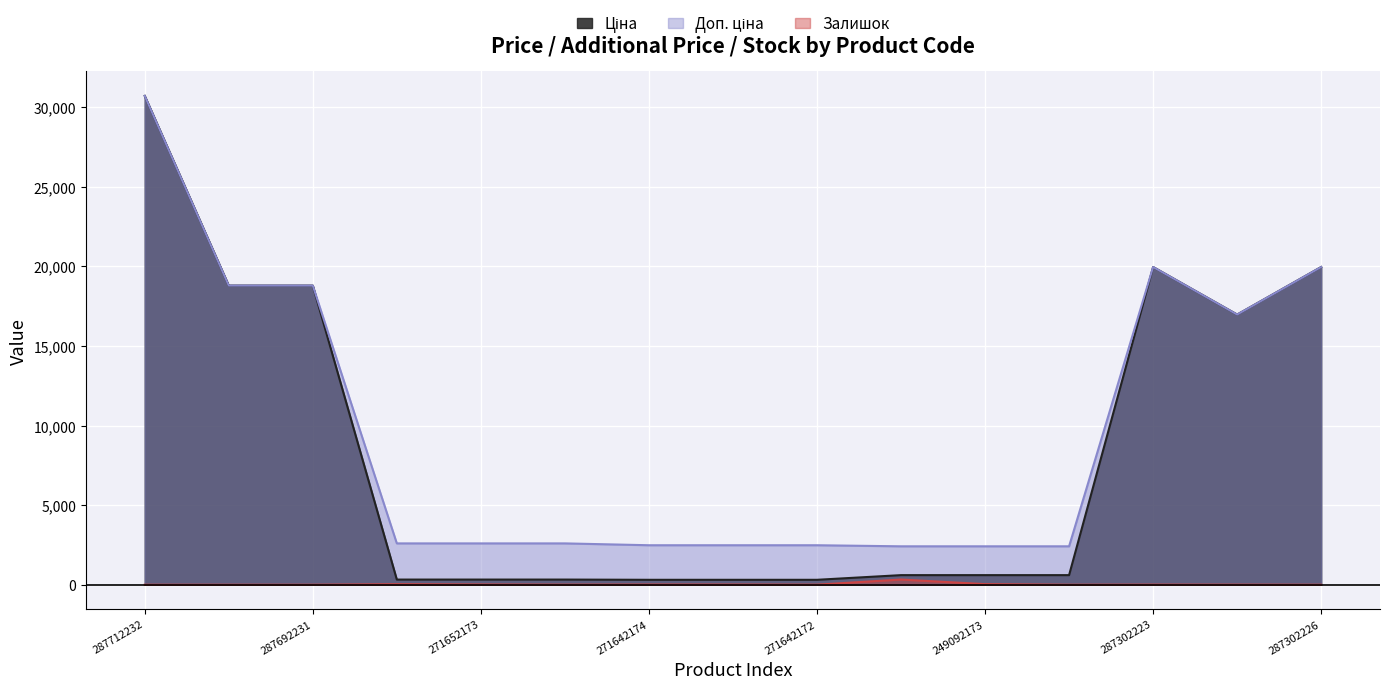

List the labels in order of Доп. ціна value, largest first.

287712232, 287302223, 287302226, 287692233, 287692231, 287292222, 271652174, 271652173, 271652172, 271642174, 271642173, 271642172, 249092174, 249092173, 249092172